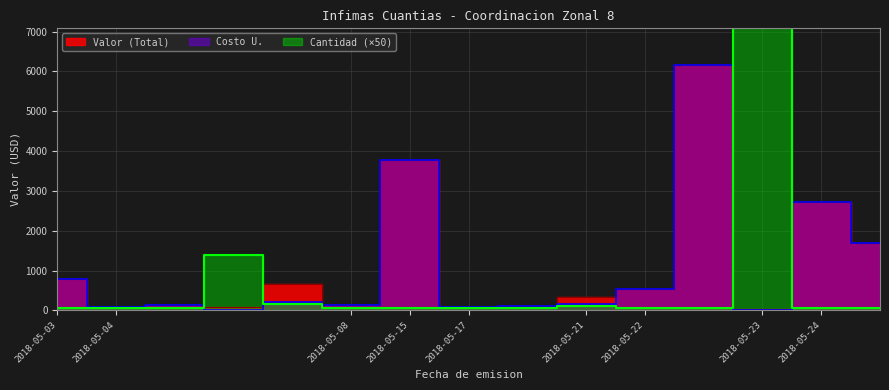

What is the value of the Costo U. point at the 1st from the left?

781.1